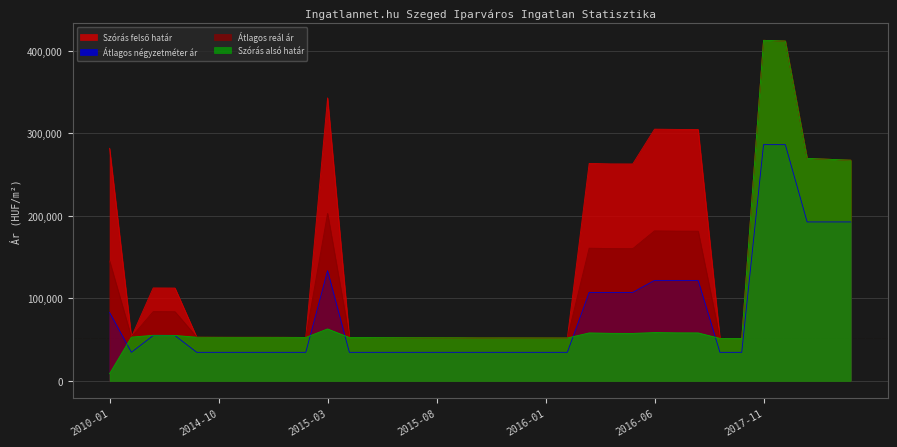

What is the average value of the Átlagos négyzetméter ár series?

81767